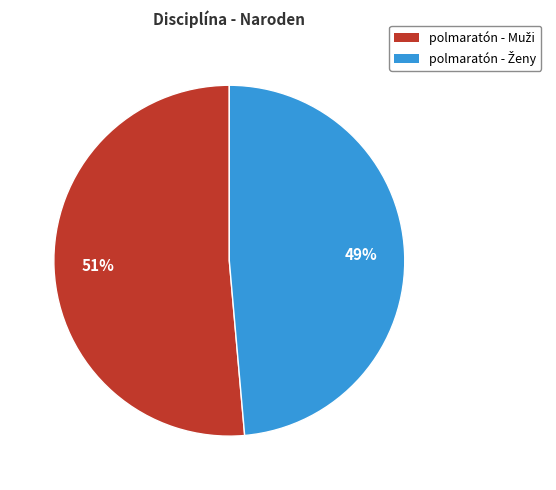

Is there any slice that represents more than half of the pie?

Yes